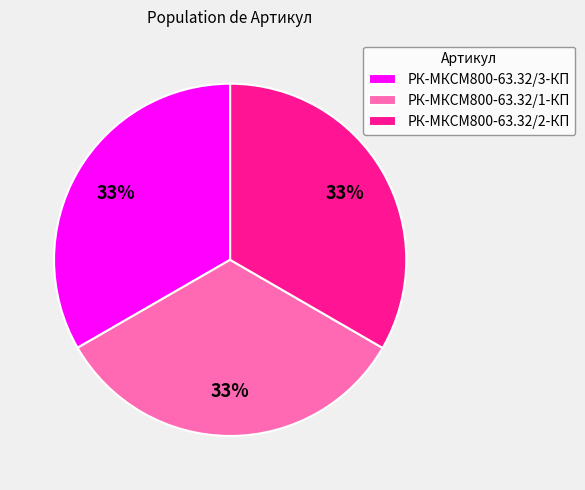

How many segments does this pie chart have?

3